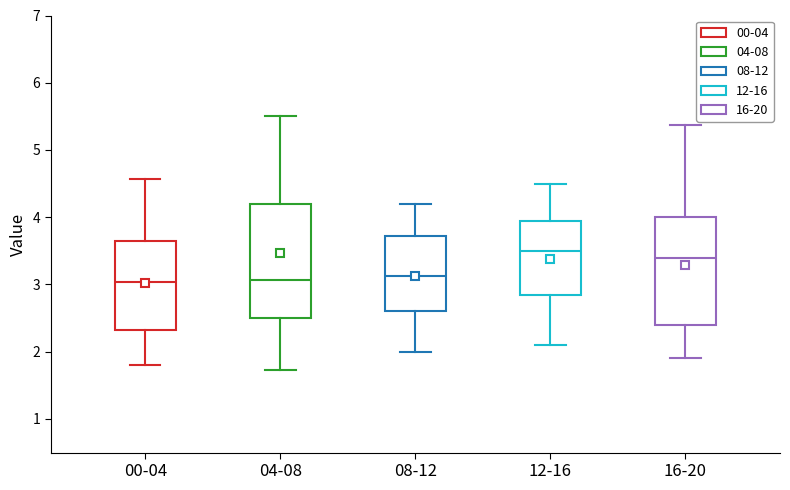

Comparing the boxes themselves (not the whiskers), which one is the tallest?

04-08